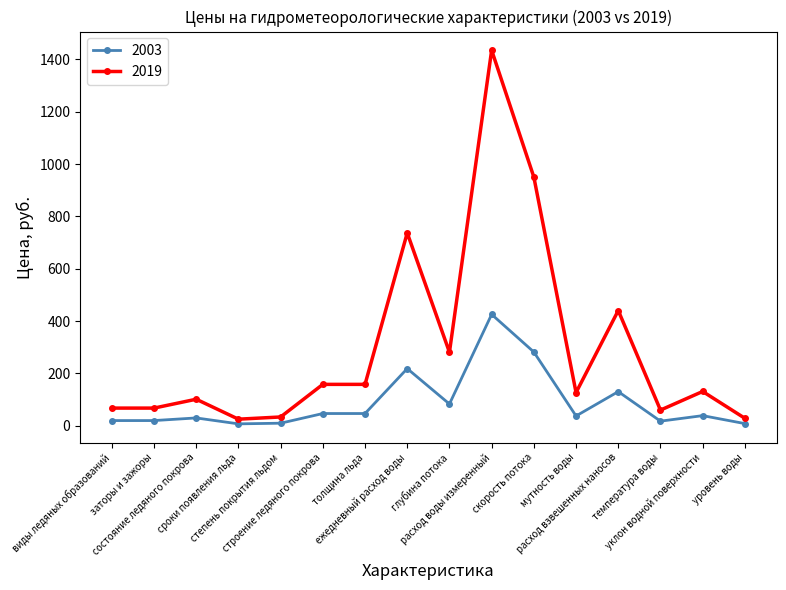

What position from the left is заторы и зажоры?

2